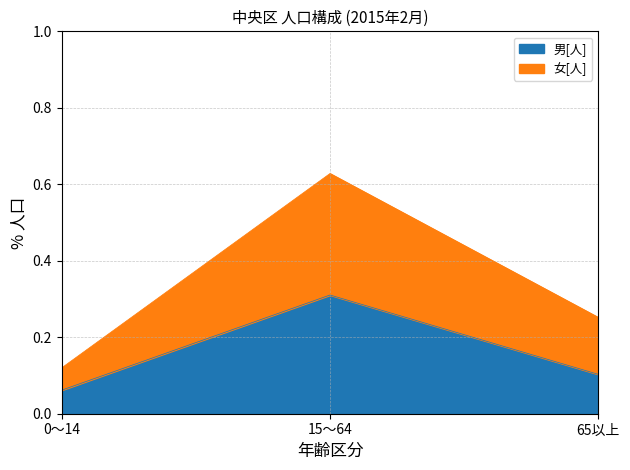

What is the sum of the 男[人] values at 65以上 and 0～14?

0.2